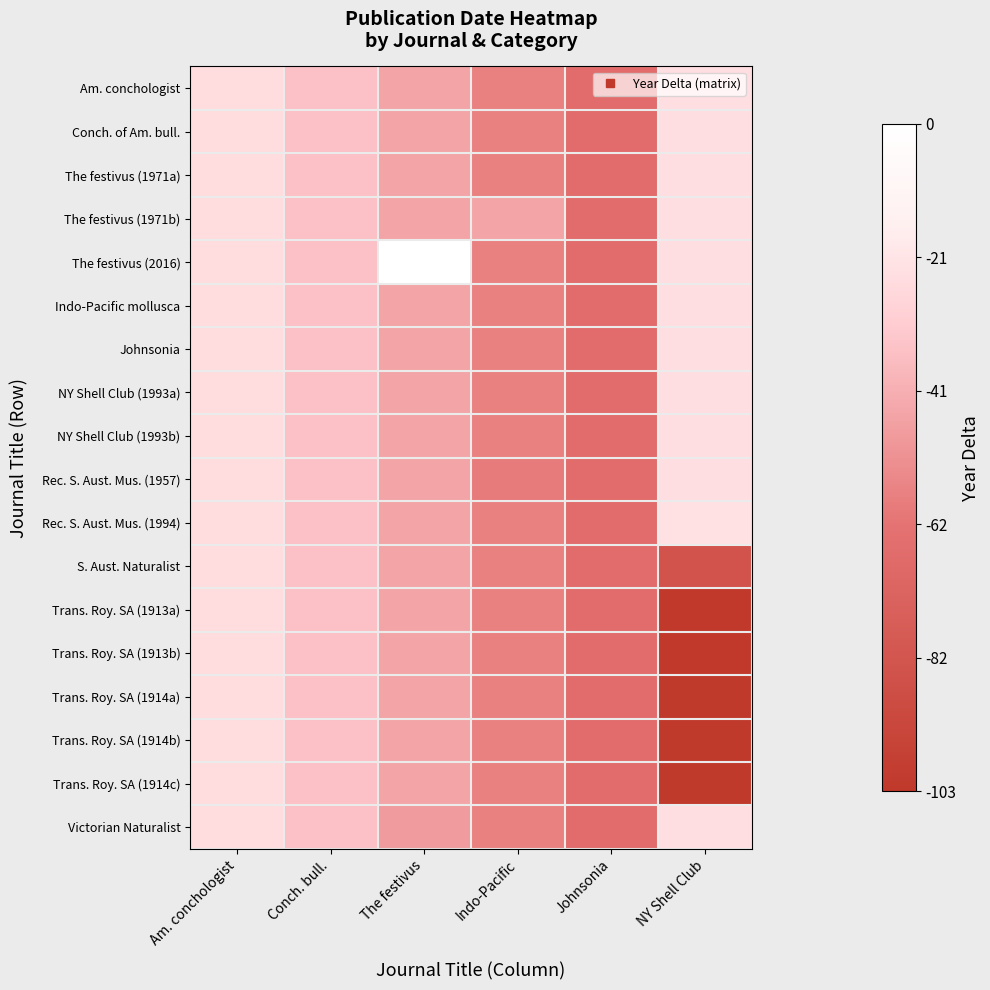

At Indo-Pacific, list the series in order from smallest to largest.

Rec. S. Aust. Mus. (1957), Am. conchologist, Conch. of Am. bull., The festivus (1971a), The festivus (2016), Indo-Pacific mollusca, Johnsonia, NY Shell Club (1993a), NY Shell Club (1993b), Rec. S. Aust. Mus. (1994), S. Aust. Naturalist, Trans. Roy. SA (1913a), Trans. Roy. SA (1913b), Trans. Roy. SA (1914a), Trans. Roy. SA (1914b), Trans. Roy. SA (1914c), Victorian Naturalist, The festivus (1971b)